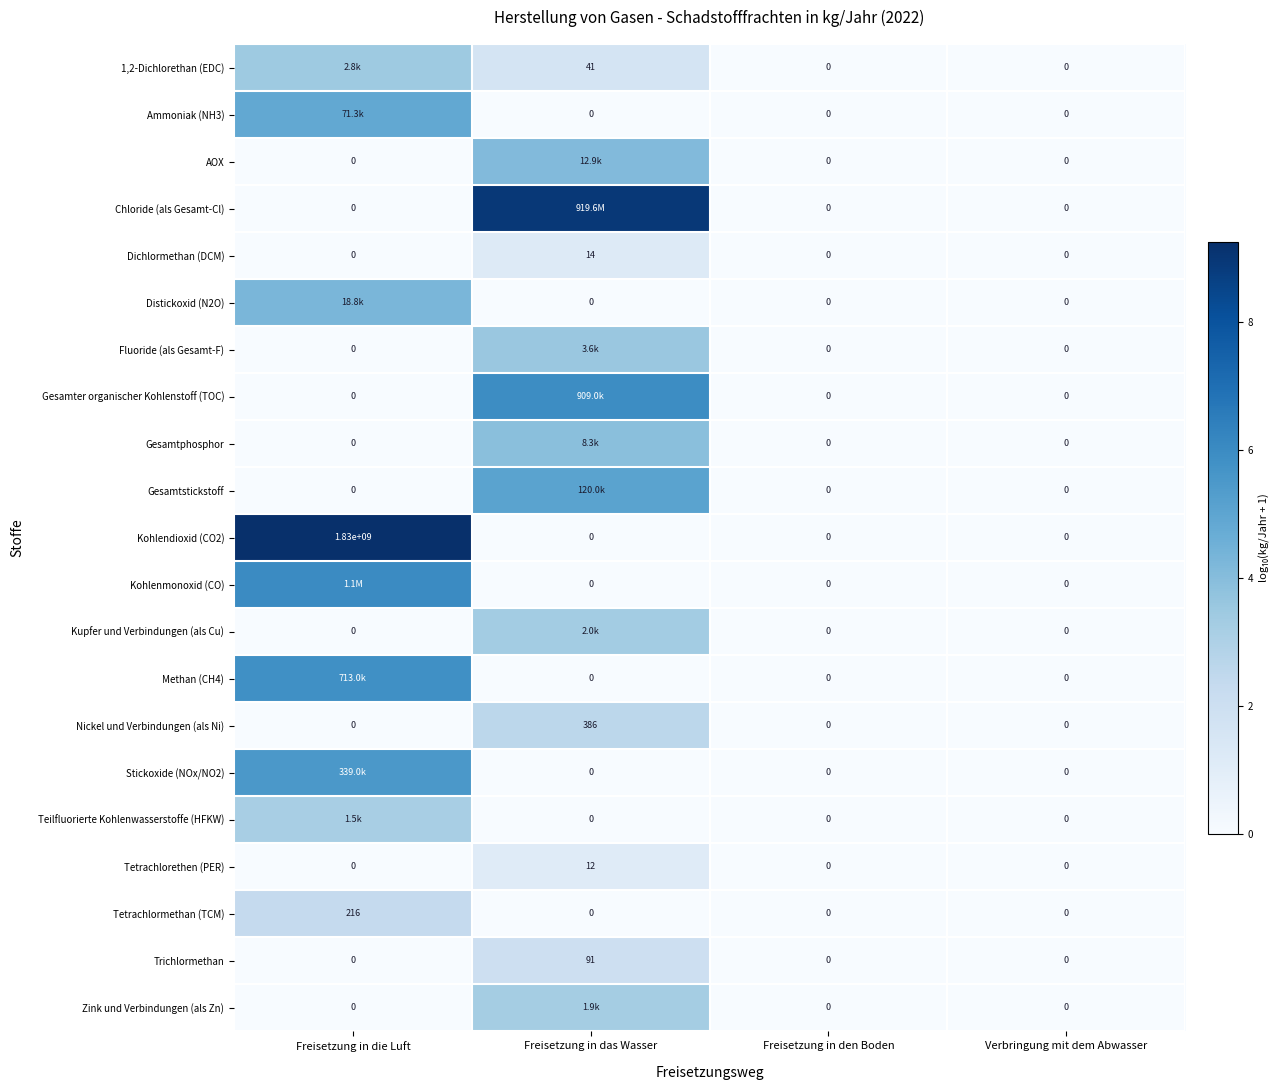

At which category is the sum across all series the highest?

Freisetzung in das Wasser